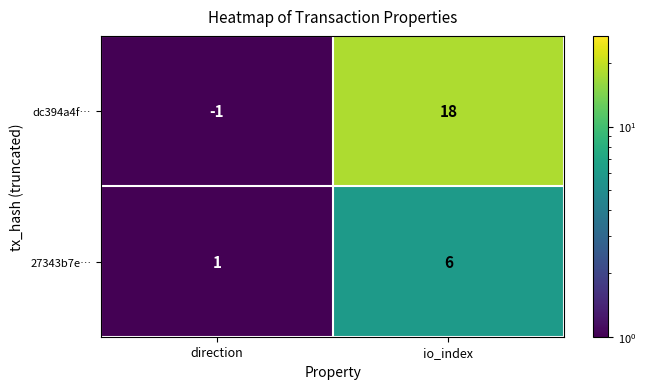

Is it true that 27343b7e… equals 1 at direction?

True